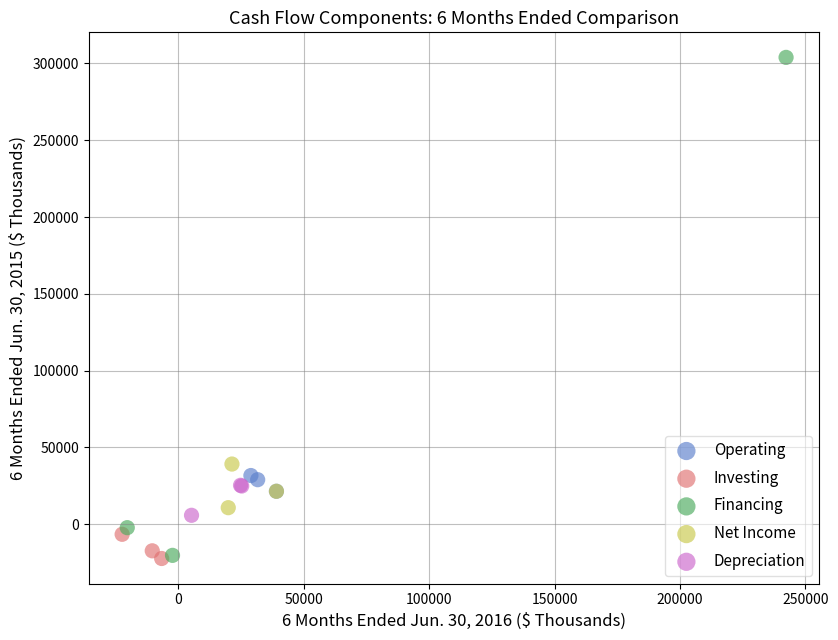

Which series has the widest spread of Y values?

Financing